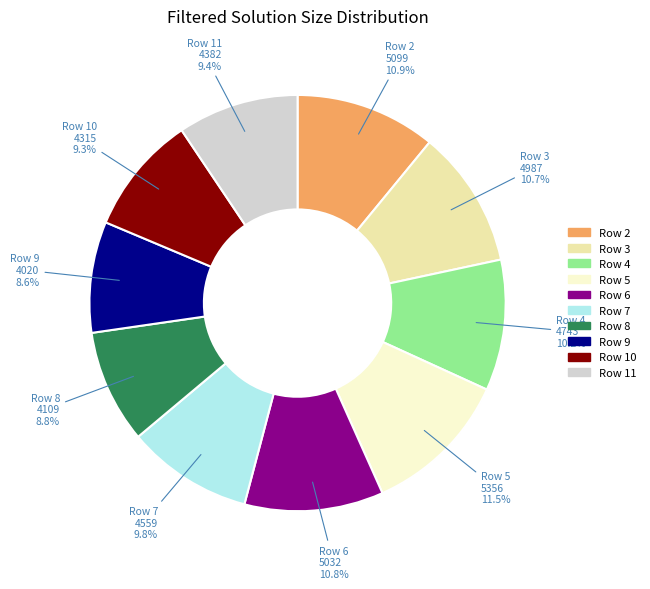

Is there any slice that represents more than half of the pie?

No